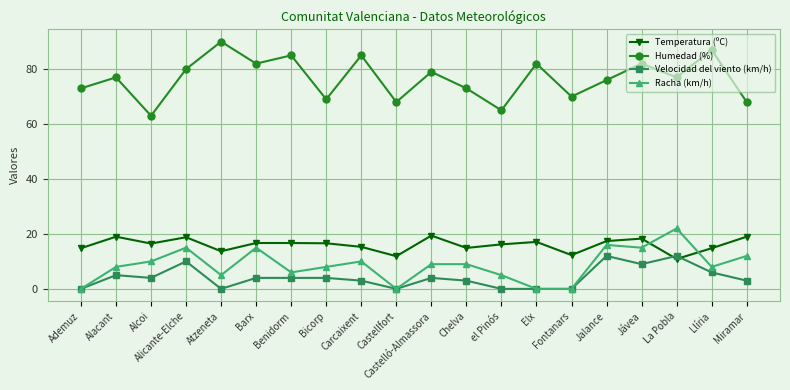

At Bicorp, list the series in order from largest to smallest.

Humedad (%), Temperatura (ºC), Racha (km/h), Velocidad del viento (km/h)